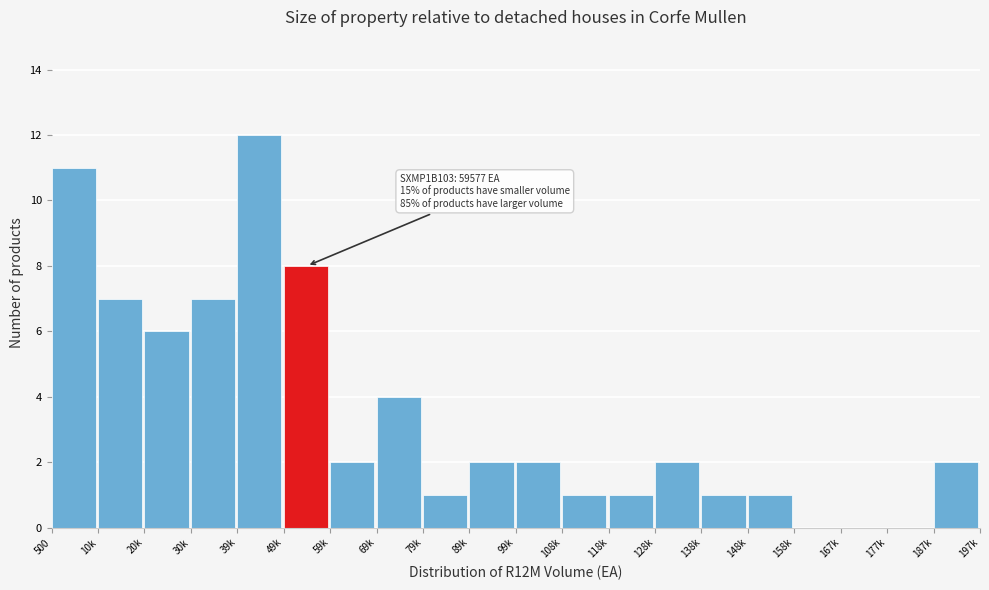

Reading left to right, list all the values displayed in this chart.

500=11	10k=7	20k=6	30k=7	39k=12	49k=8	59k=2	69k=4	79k=1	89k=2	99k=2	108k=1	118k=1	128k=2	138k=1	148k=1	158k=0	167k=0	177k=0	187k=2